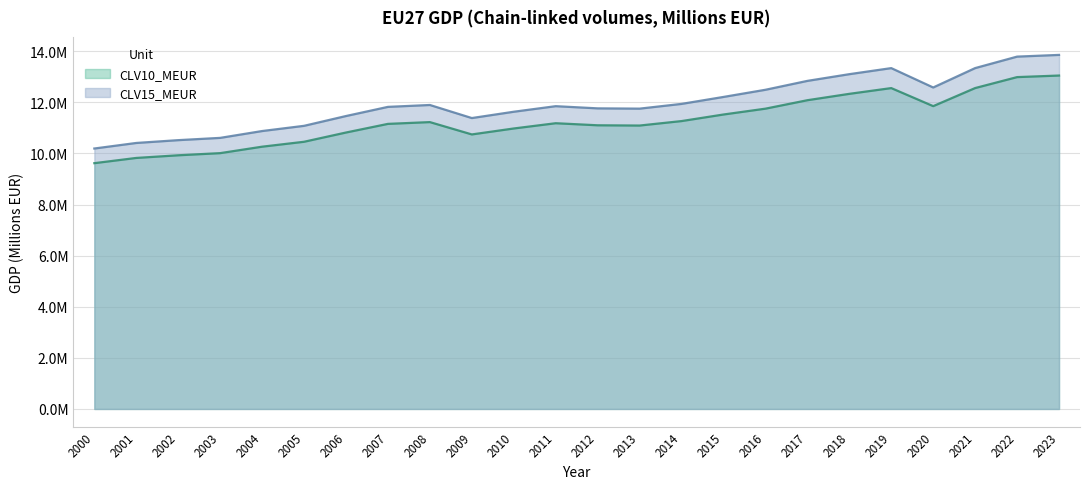

True or false: CLV15_MEUR and CLV10_MEUR intersect in this chart.

False